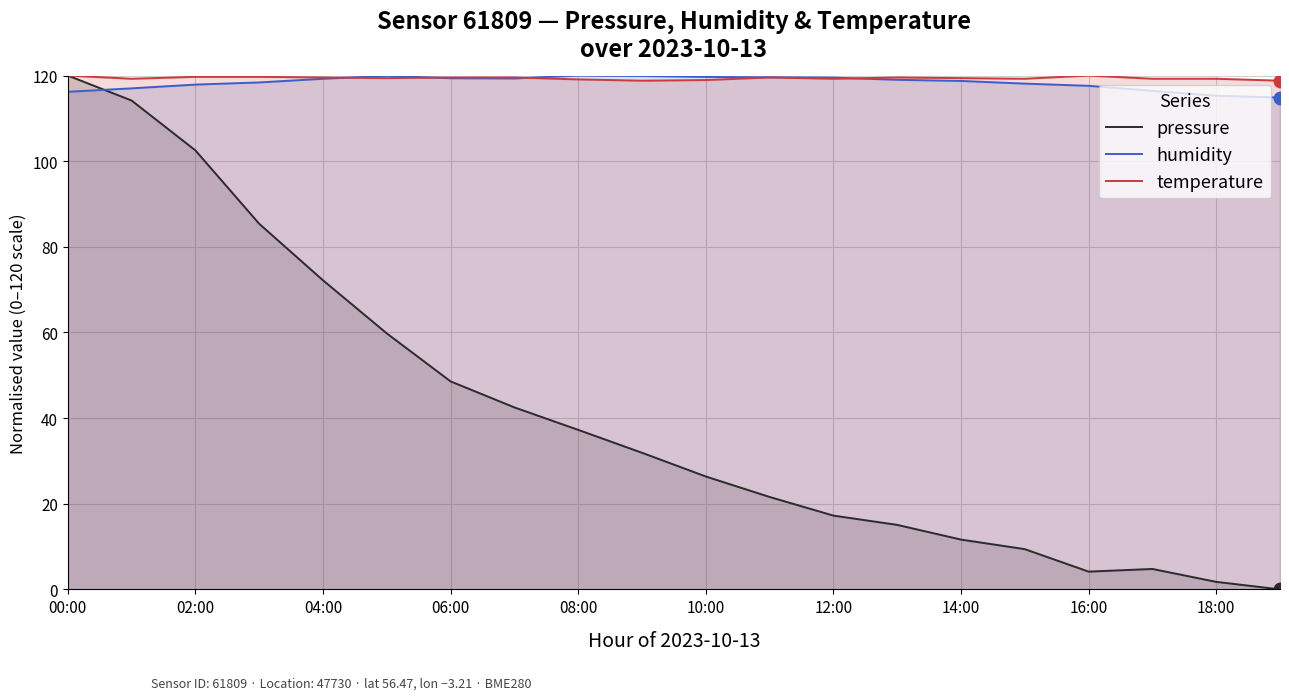

Reading left to right, list all the values displayed in this chart.

pressure: 120.0	114.2	102.5	85.4	72.2	59.8	48.6	42.5	37.3	31.9	26.4	21.6	17.2	15.1	11.6	9.4	4.2	4.8	1.8	0.0
humidity: 116.2	117.0	117.9	118.4	119.2	119.9	119.4	119.3	120.0	119.9	119.7	119.6	119.5	119.0	118.7	118.1	117.6	116.4	115.3	114.9
temperature: 120.0	119.3	119.7	119.7	119.6	119.4	119.6	119.6	119.1	118.8	119.0	119.6	119.3	119.6	119.4	119.3	120.0	119.3	119.3	118.8